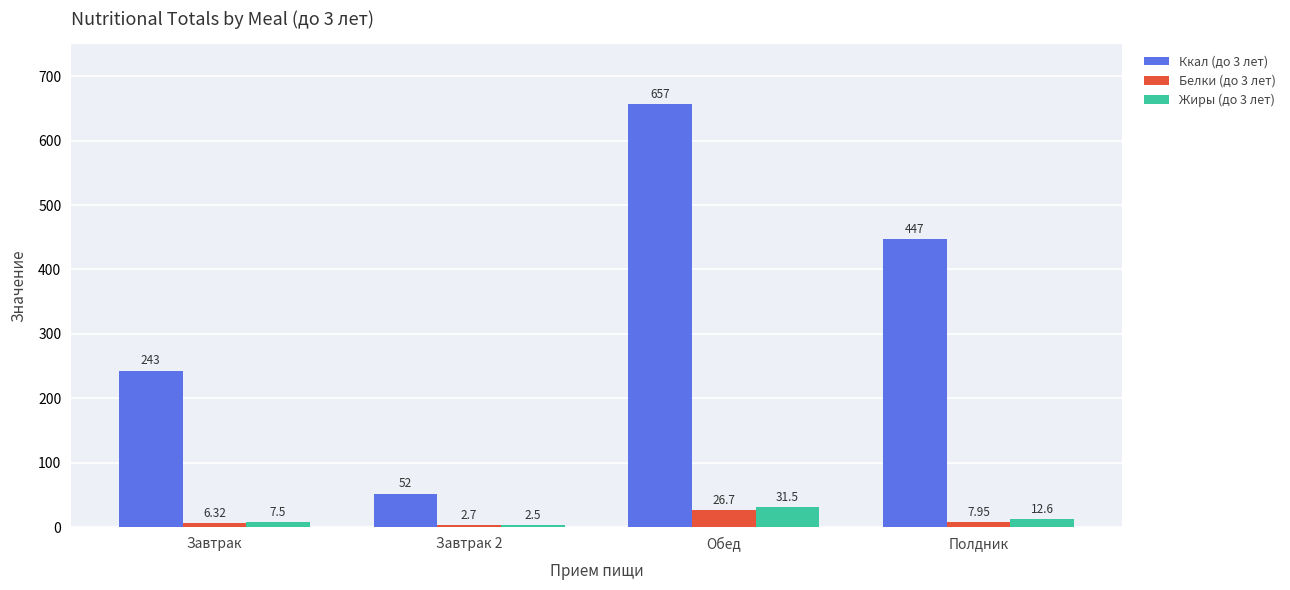

Where does the Белки (до 3 лет) series first go above 7?

Обед